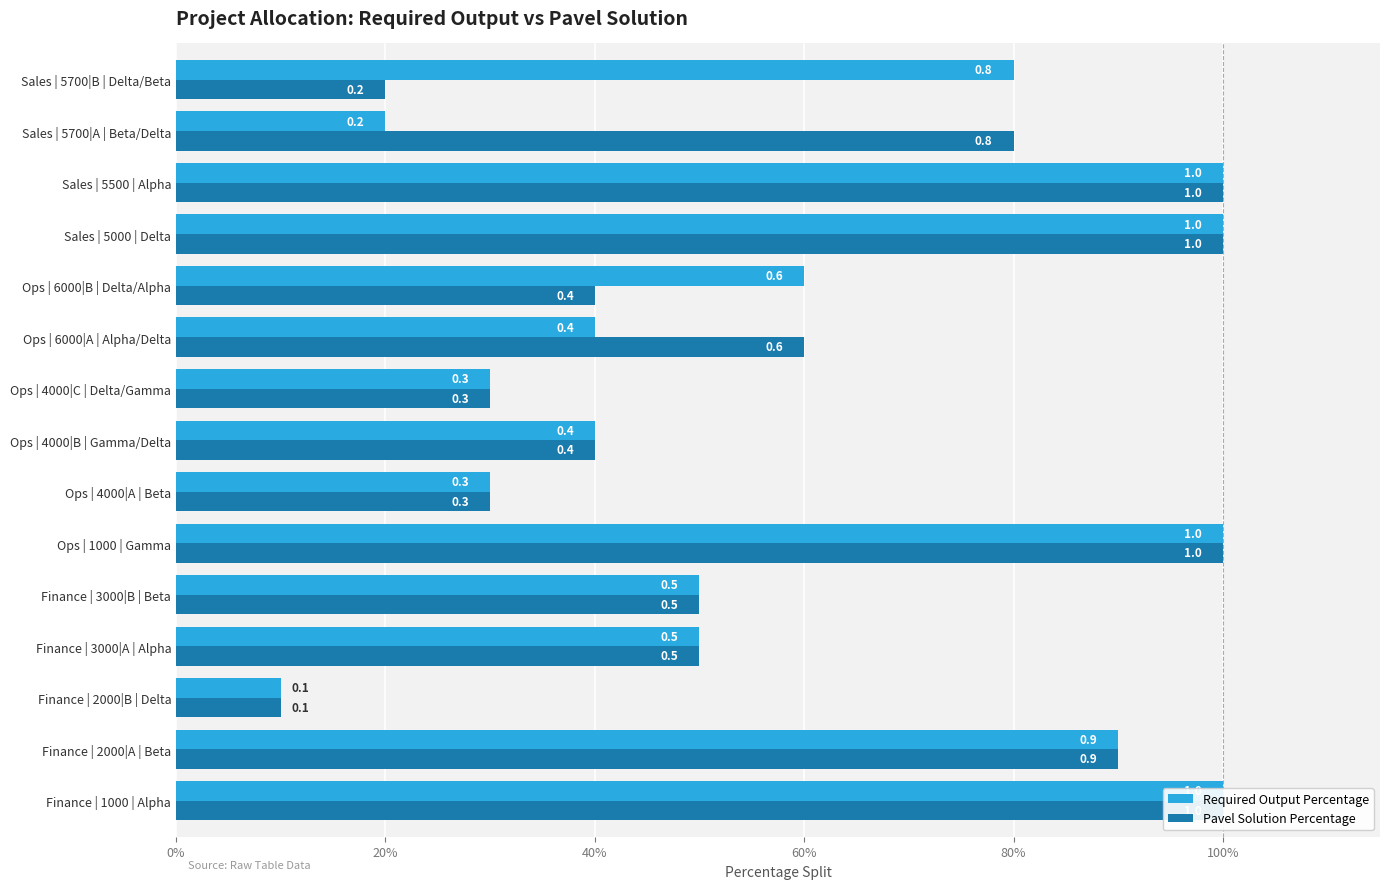

What is the label of the 11th bar from the right?

80%